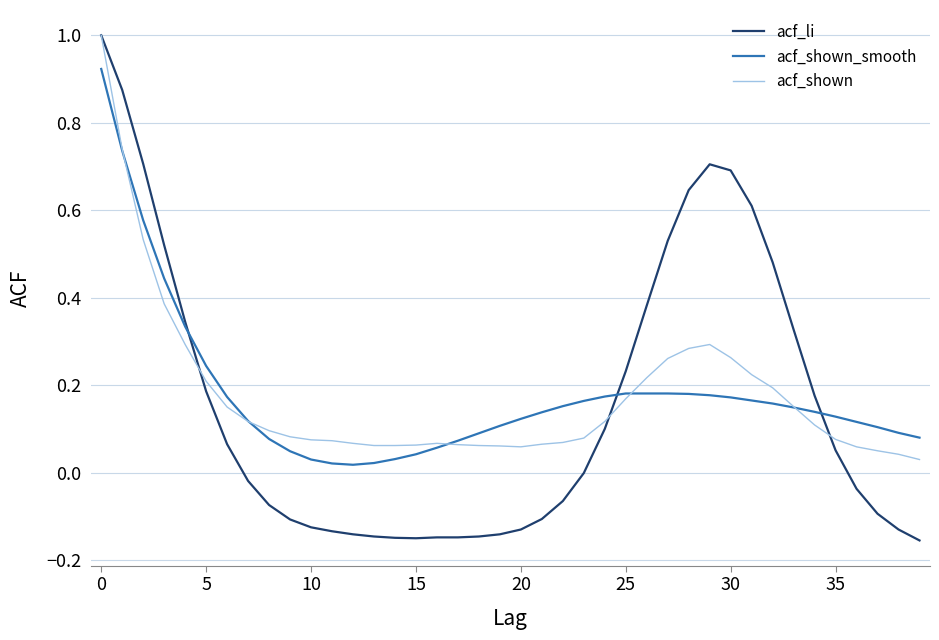

What is the maximum value shown in the chart?

1.0